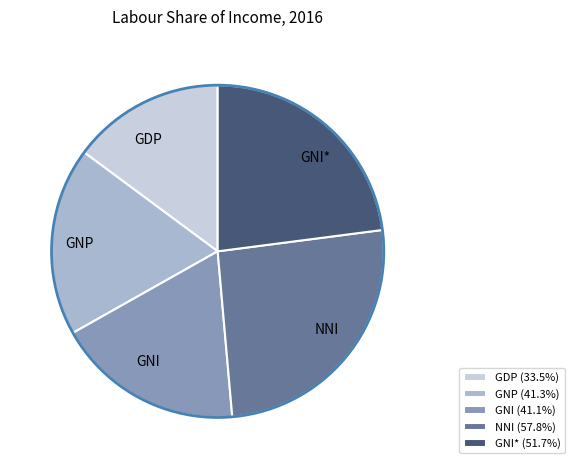

Is there any slice that represents more than half of the pie?

No